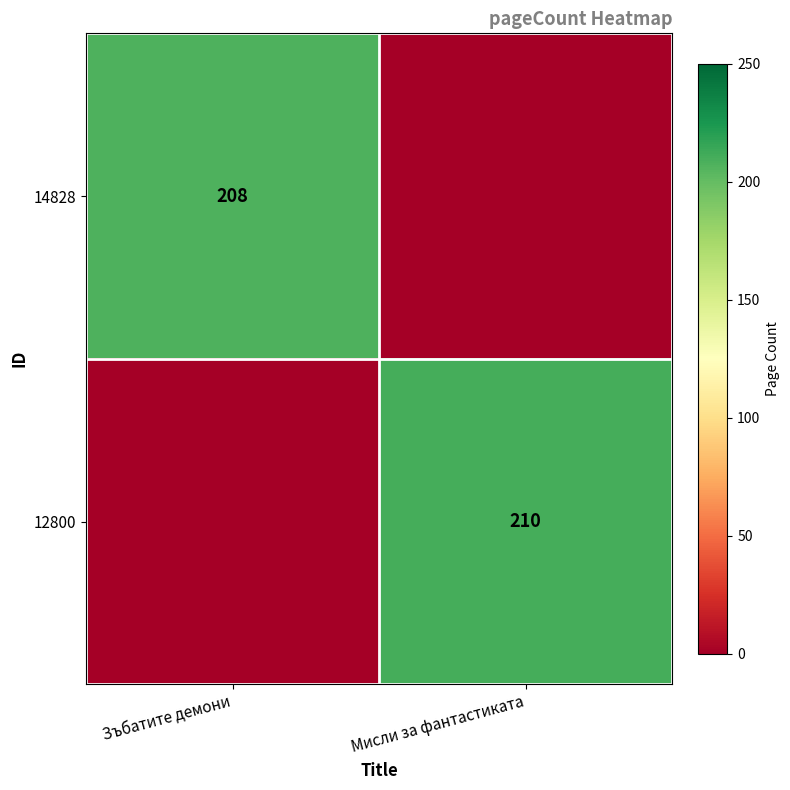

The 12800 series shows 210 at Мисли за фантастиката. True or false?

True